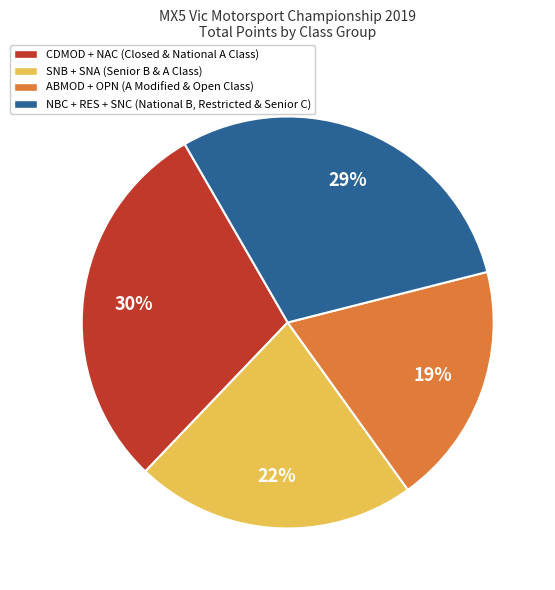

Does any single category account for the majority?

No